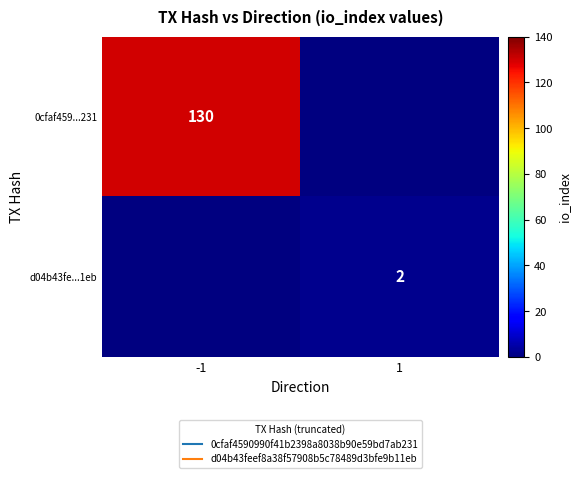

The 0cfaf459...231 series shows 130.0 at -1. True or false?

True